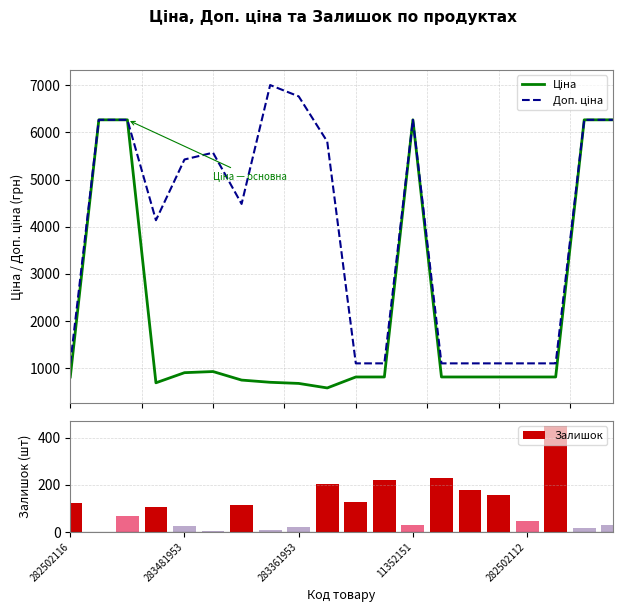

What is the average value of the Залишок series?

108